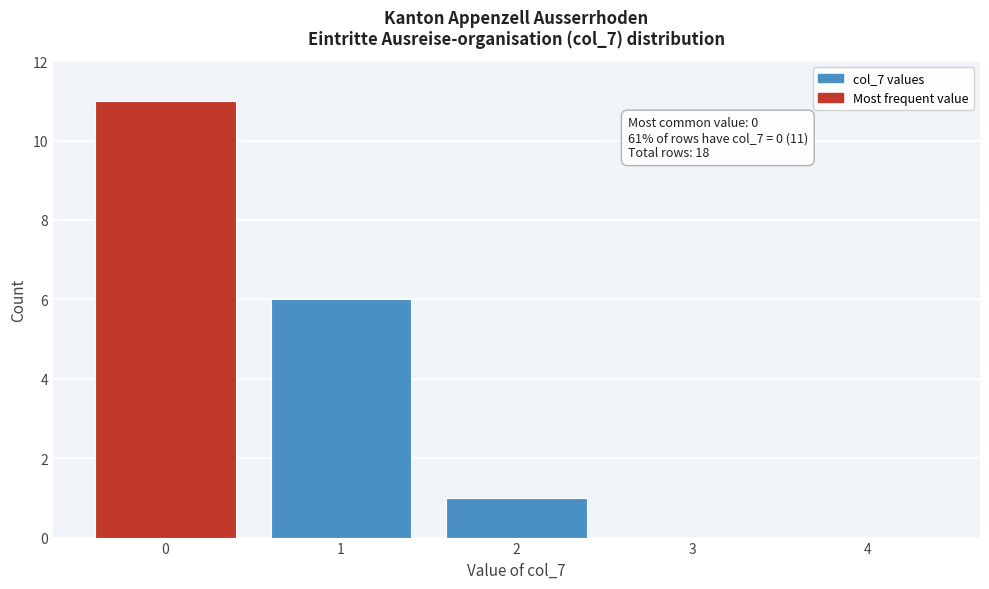

Which range on the x-axis has the tallest bar?

-0.5 to 0.5